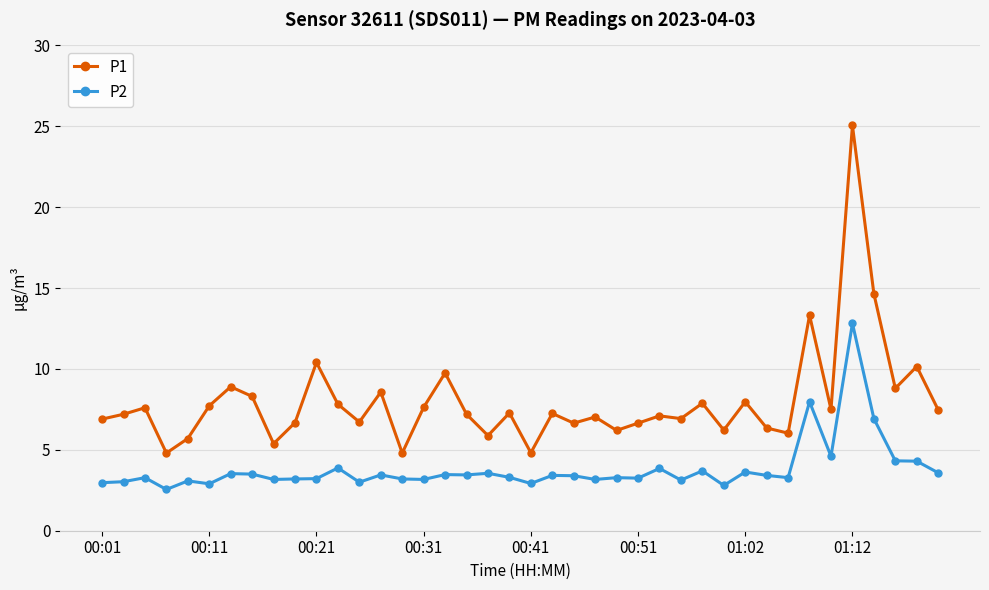

At how many categories does at least one series exceed 4?

40